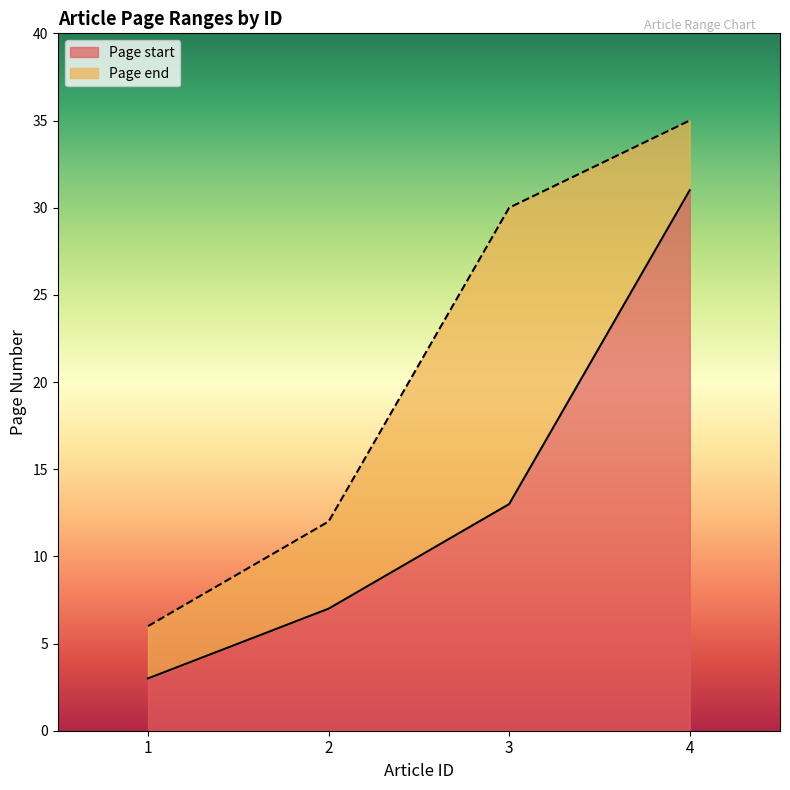

The value of Page end at 2 is 18. True or false?

False